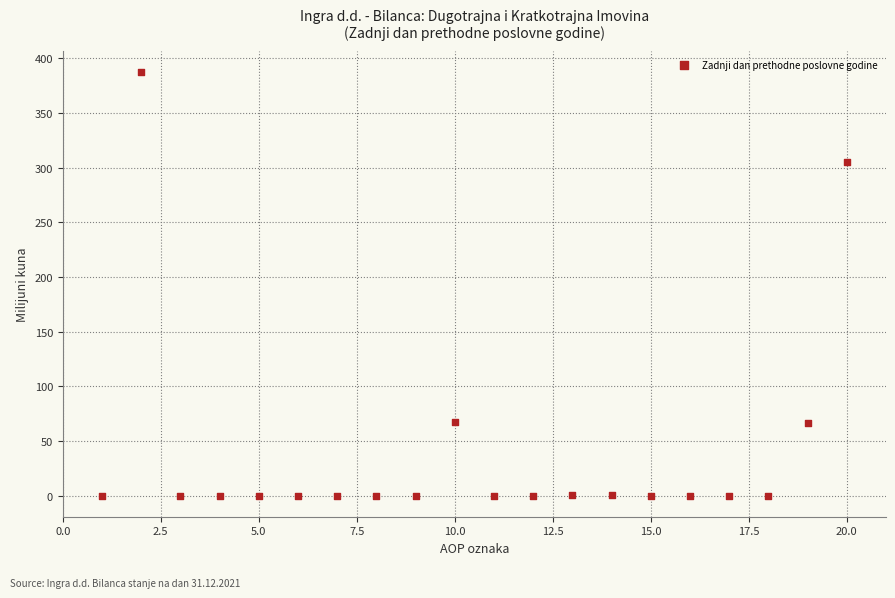

What is the range of Y values (max minus min)?

387.2